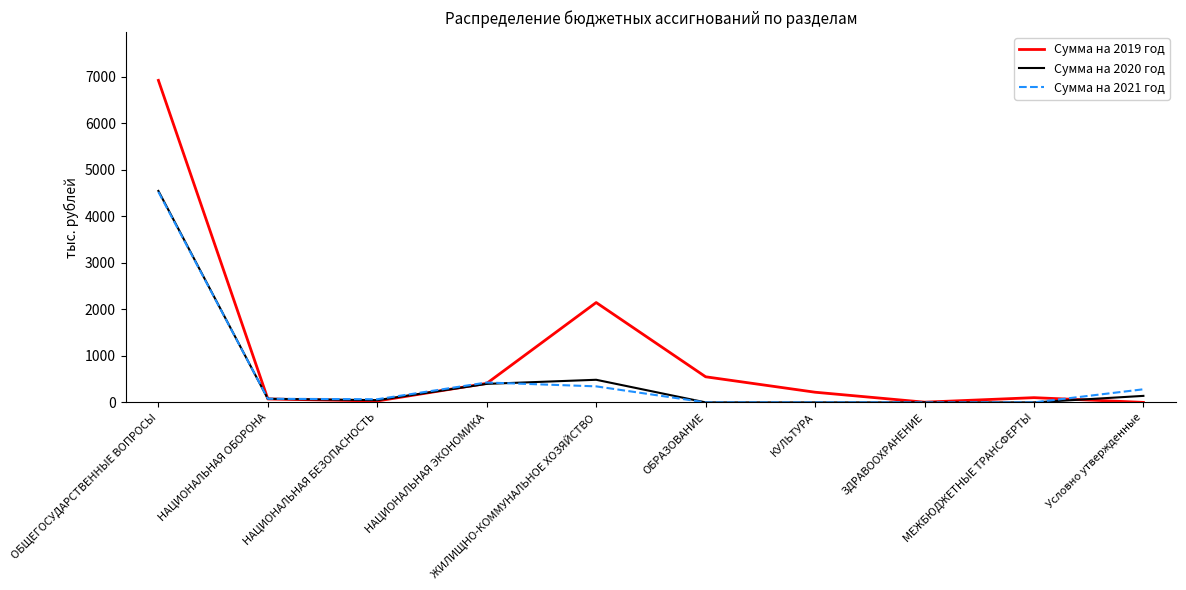

What value does the Сумма на 2020 год series have at НАЦИОНАЛЬНАЯ ЭКОНОМИКА?

398.2